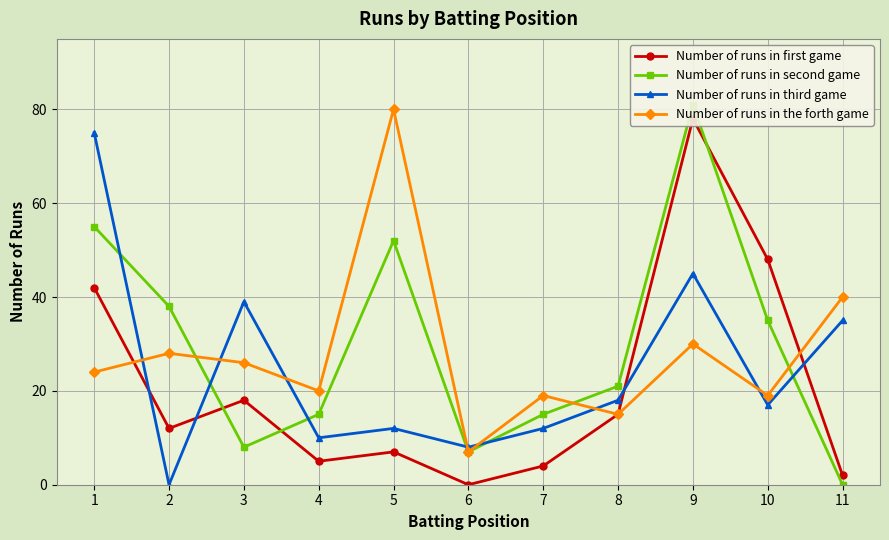

At which category does Number of runs in second game reach its first local valley?

3